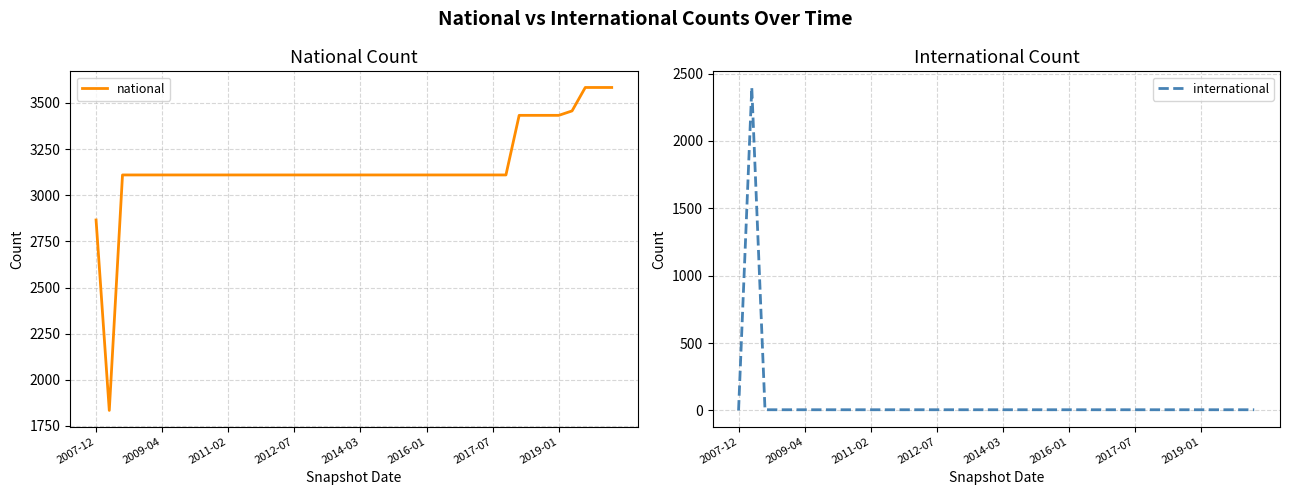

In international, how many points are higher than both neighbors (excluding endpoints)?

1